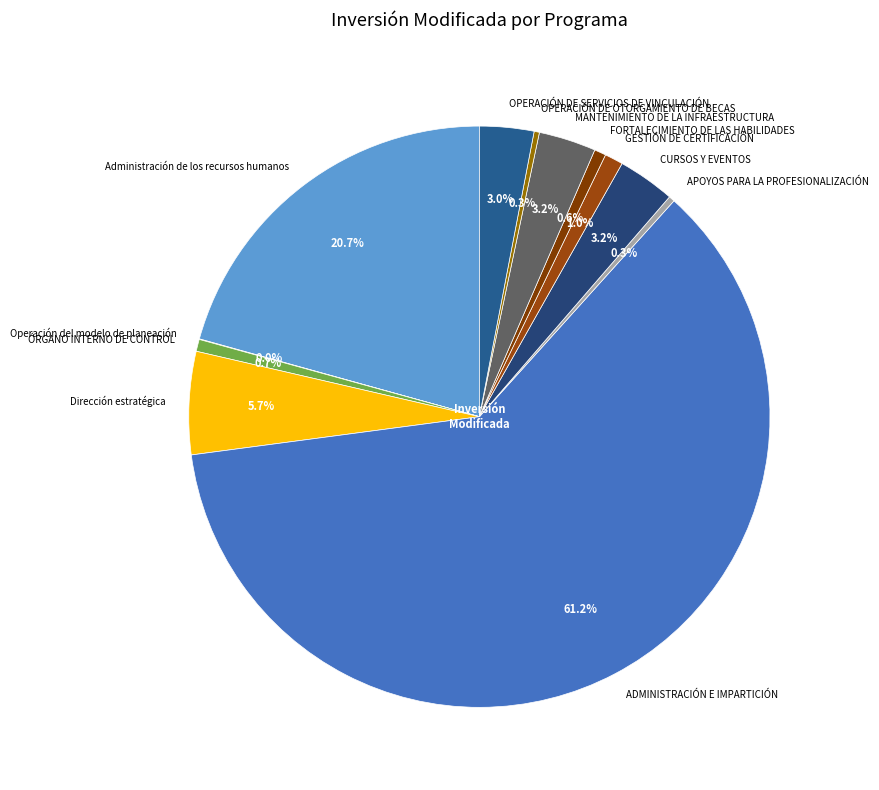

The FORTALECIMIENTO DE LAS HABILIDADES slice represents 13% of the pie. True or false?

False